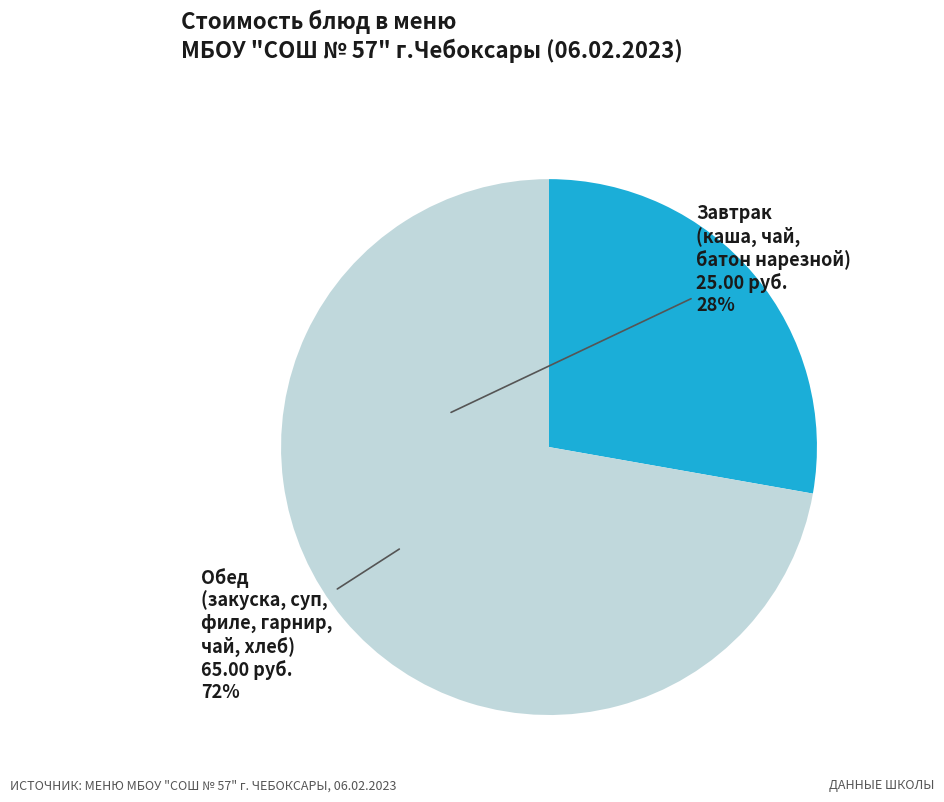

How many segments does this pie chart have?

2